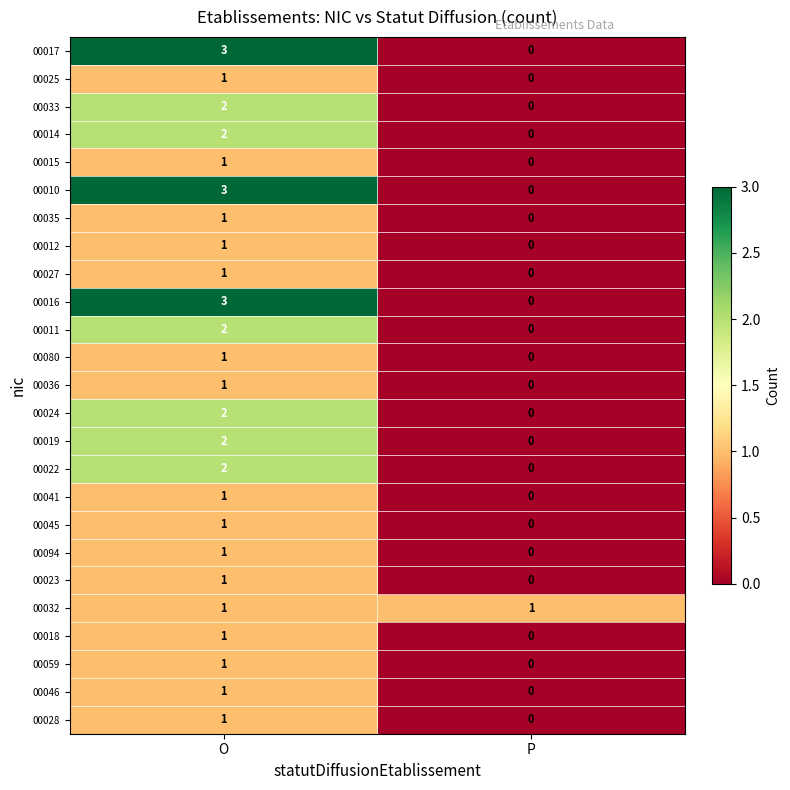

At which label is 00016 closest to 1?

P